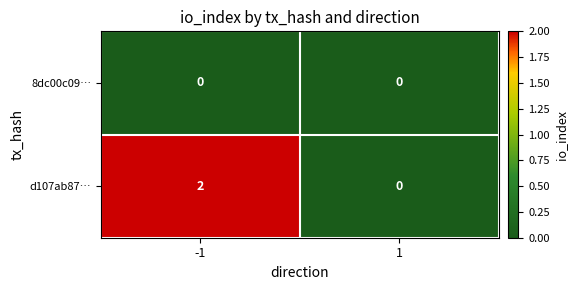

Is the value of d107ab87… at -1 greater than the value of 8dc00c09… at -1?

Yes